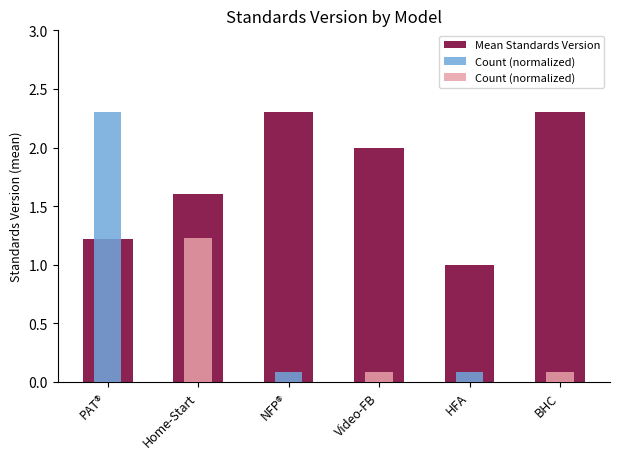

How many series are shown in this chart?

1